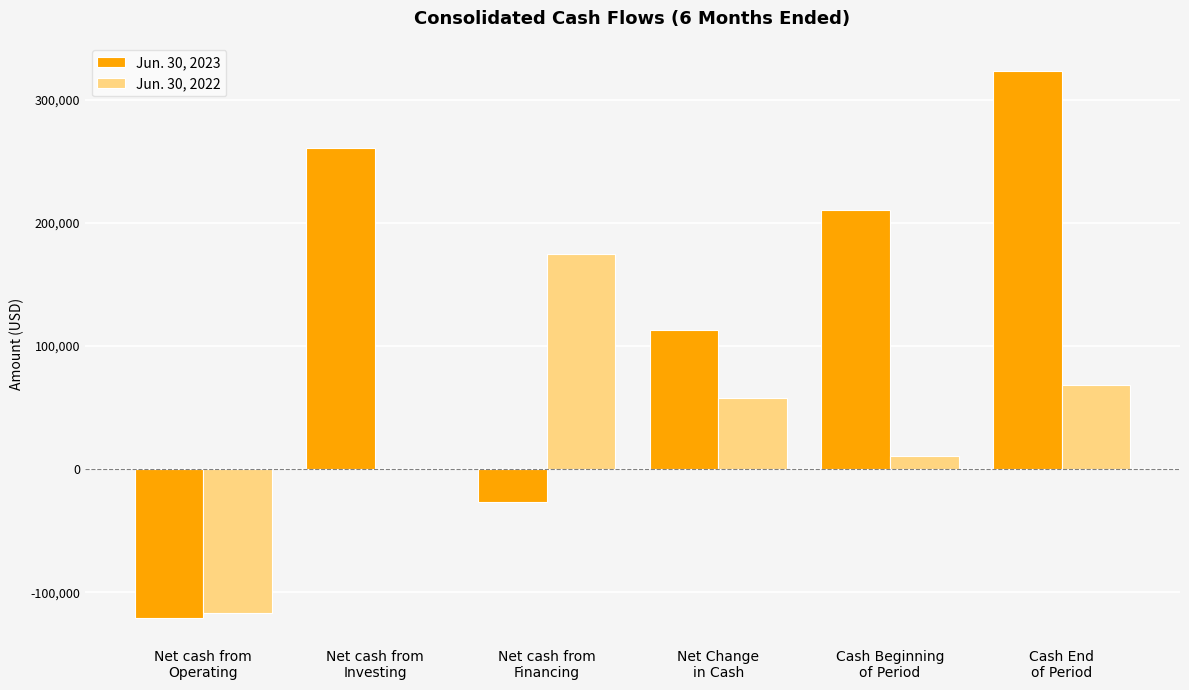

The Jun. 30, 2022 series shows -116978 at Net cash from
Operating. True or false?

True